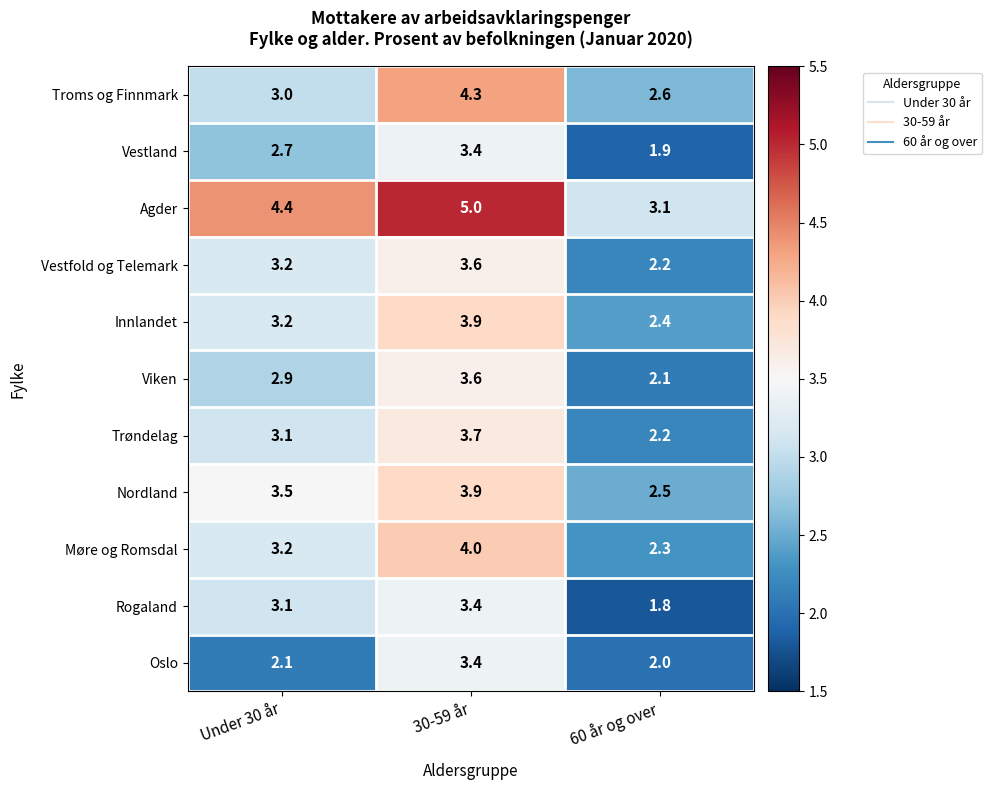

What is the spread (max minus min) of values at Under 30 år?

2.3